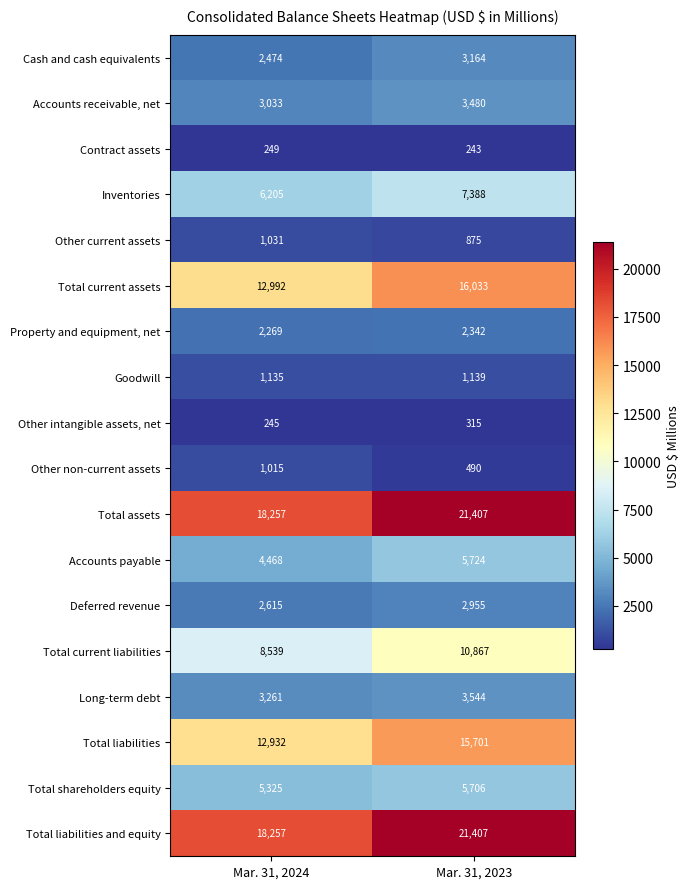

List the labels in order of Property and equipment, net value, largest first.

Mar. 31, 2023, Mar. 31, 2024